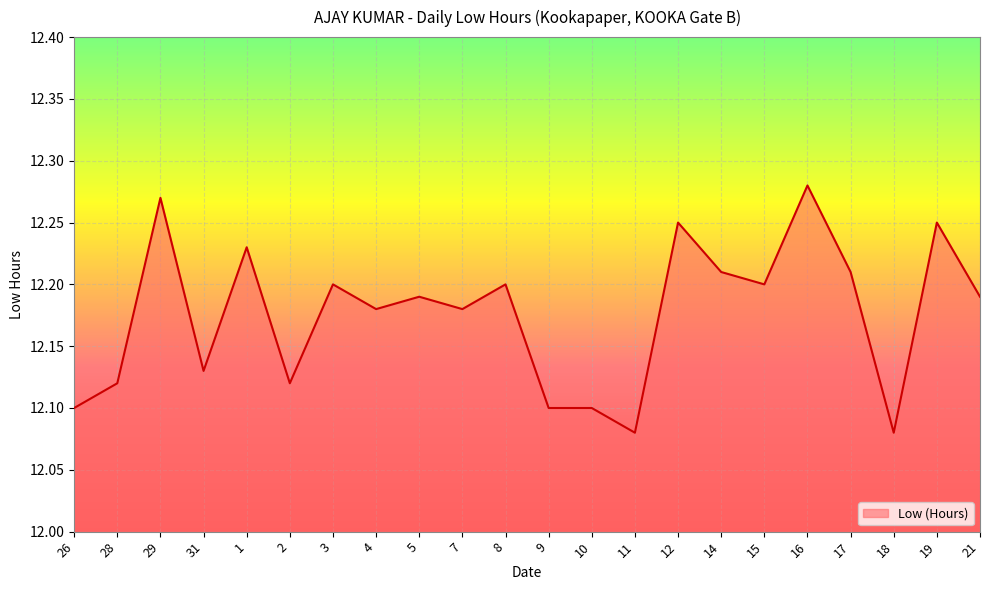

What is the ratio of the value at 19 to the value at 28?

1.0